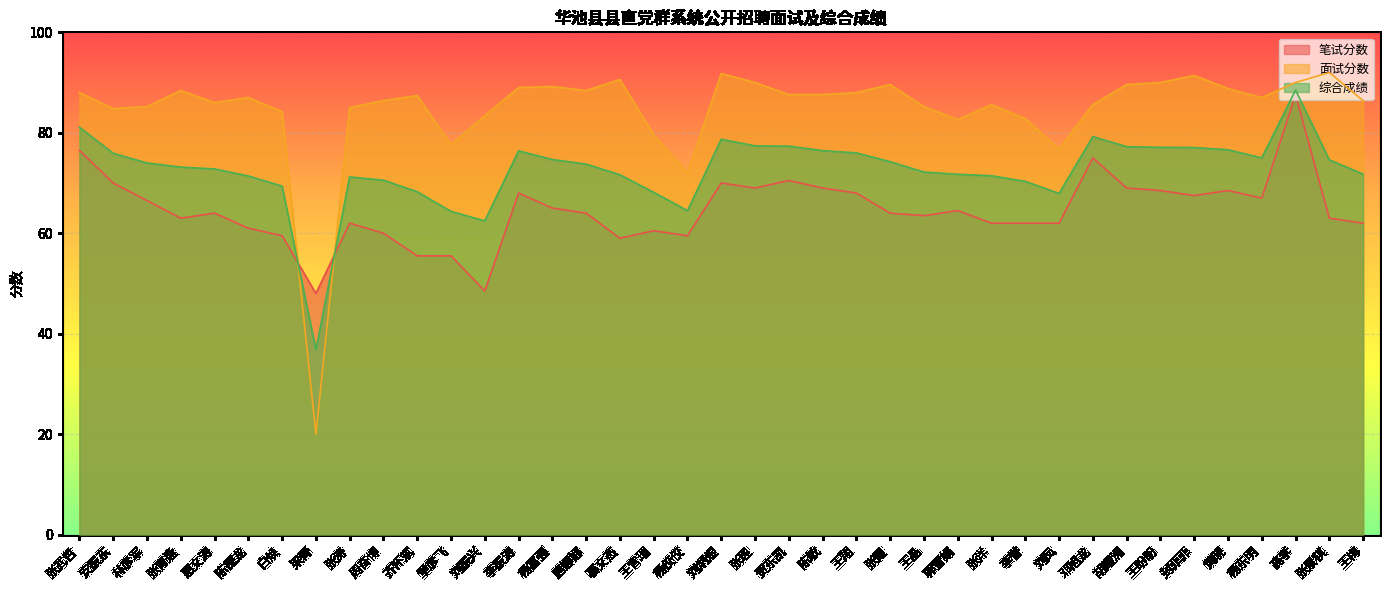

At which category does the chart reach its minimum across all series?

梁菁